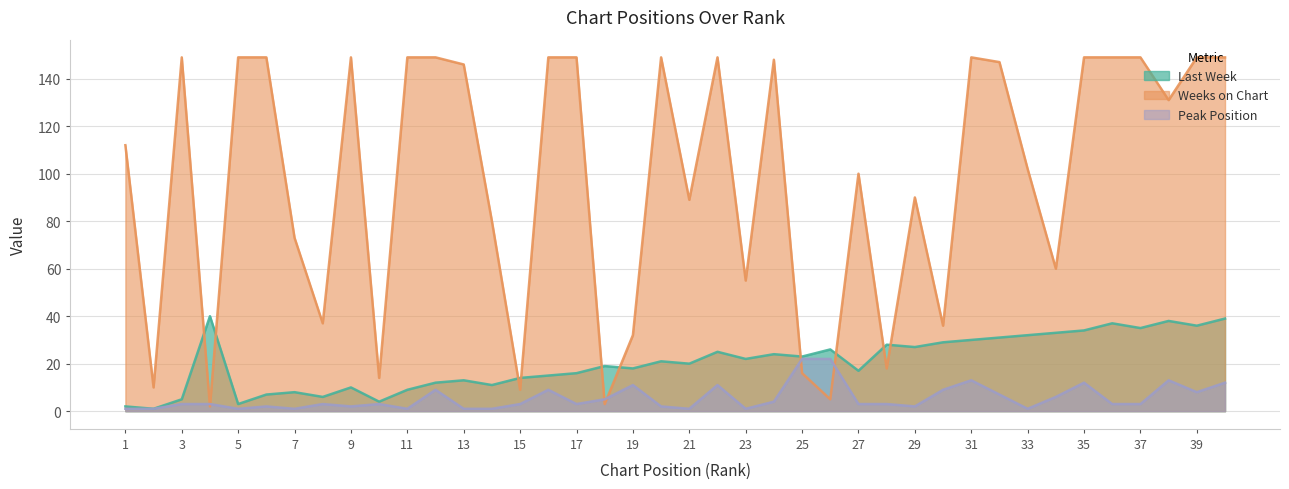

Reading right to left, extract all data points from this chart.

Last Week: 39	36	38	35	37	34	33	32	31	30	29	27	28	17	26	23	24	22	25	20	21	18	19	16	15	14	11	13	12	9	4	10	6	8	7	3	40	5	1	2
Weeks on Chart: 149	149	131	149	149	149	60	102	147	149	36	90	18	100	5	16	148	55	149	89	149	32	3	149	149	9	80	146	149	149	14	149	37	73	149	149	2	149	10	112
Peak Position: 12	8	13	3	3	12	6	1	7	13	9	2	3	3	22	22	4	1	11	1	2	11	5	3	9	3	1	1	9	1	3	2	3	1	2	1	3	3	1	1